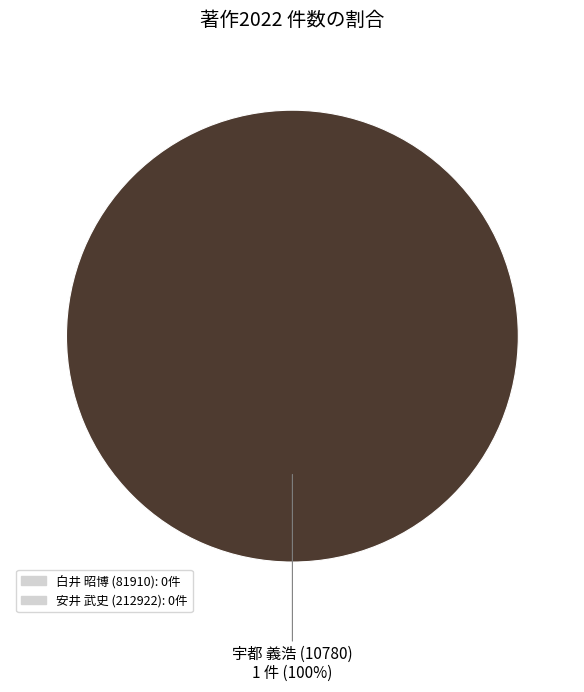

How many segments does this pie chart have?

1